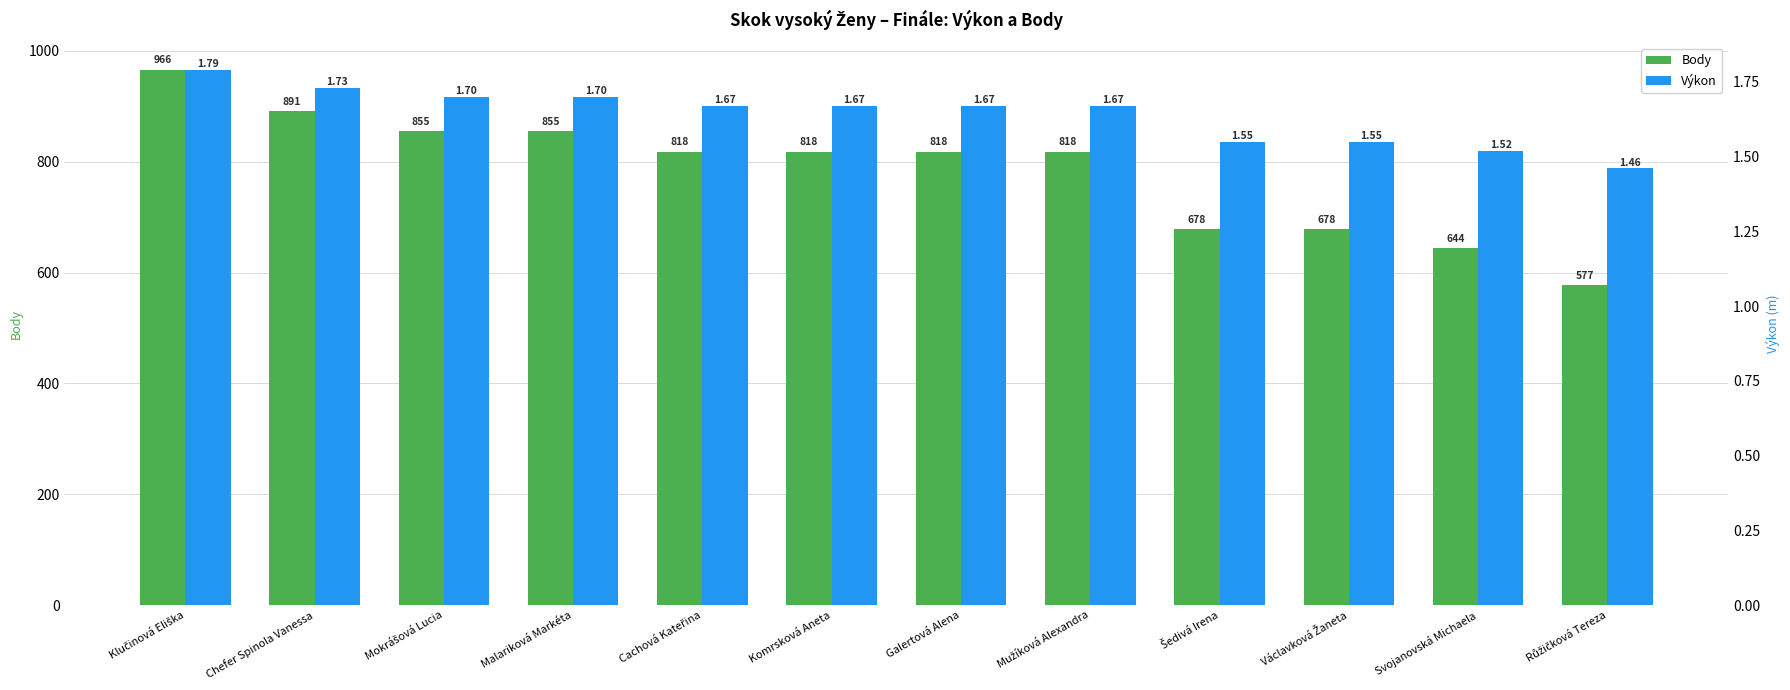

What is the difference between the maximum and minimum values in the Body series?

389.0